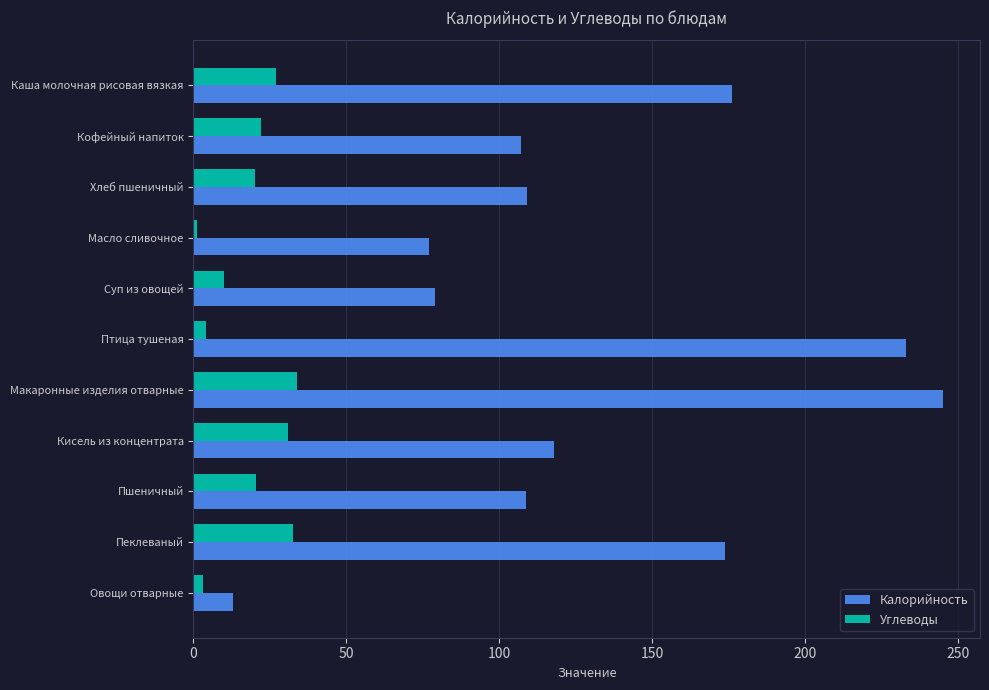

Which category has the highest value in the Калорийность series?

Макаронные изделия отварные